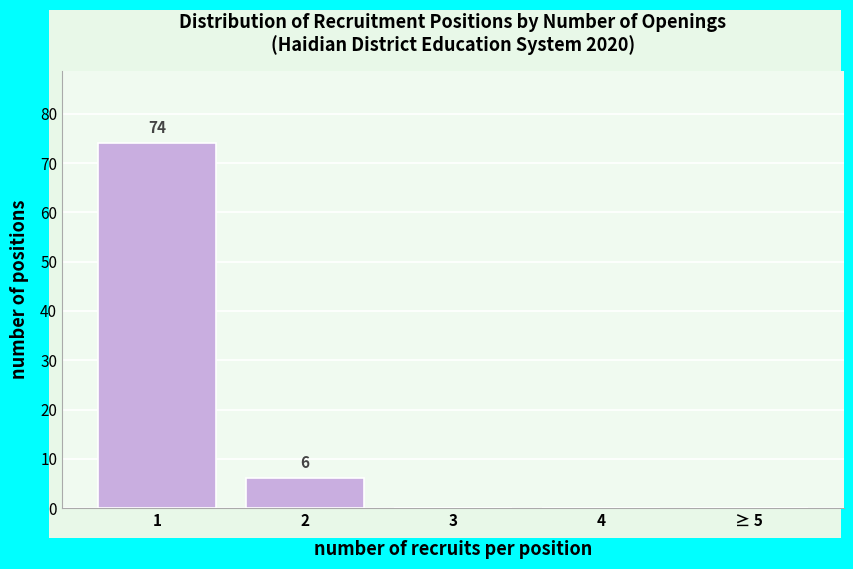

Reading left to right, what are all the values shown in this chart?

1=74	2=6	3=0	4=0	≥ 5=0